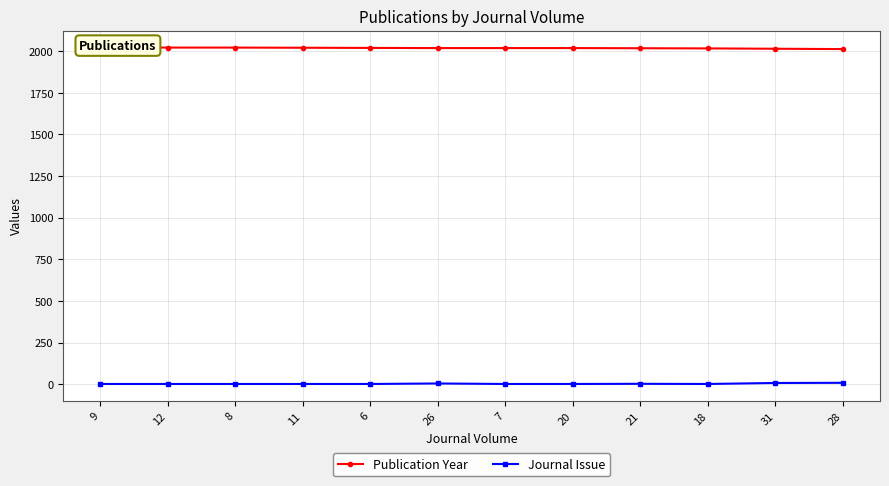

True or false: Journal Issue has a value of 1 at 7.

True